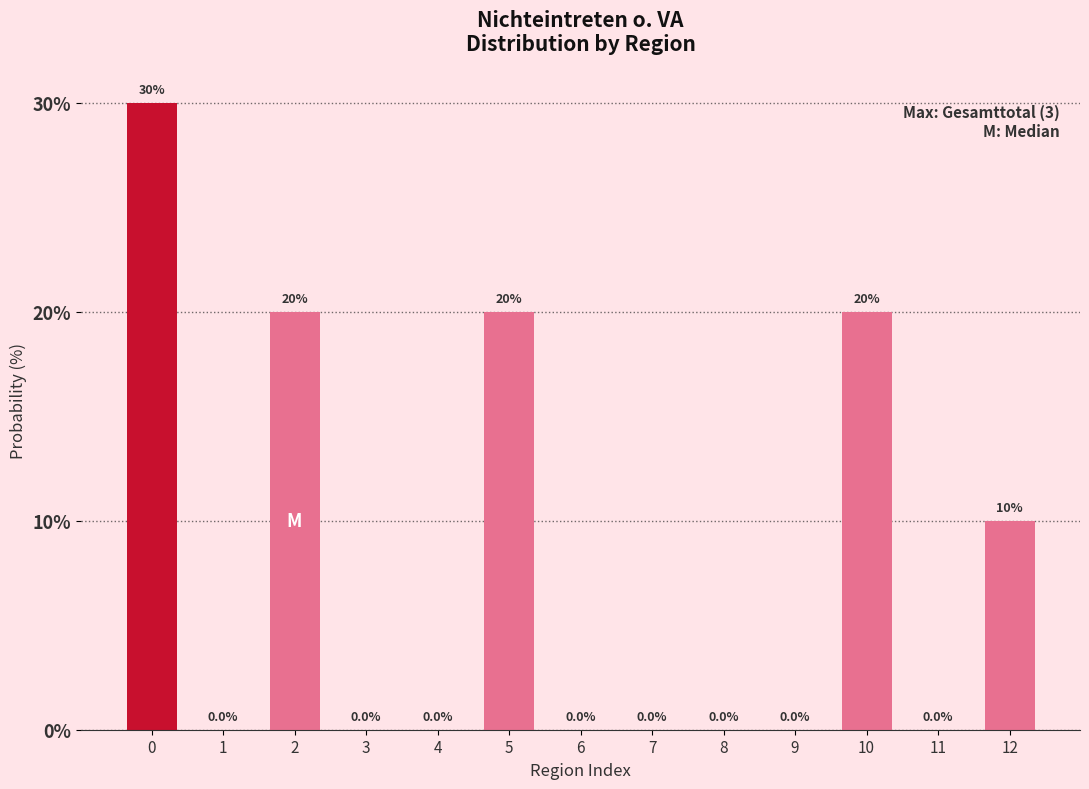

Reading left to right, transcribe all the data shown in this chart.

0=30	1=0	2=20	3=0	4=0	5=20	6=0	7=0	8=0	9=0	10=20	11=0	12=10